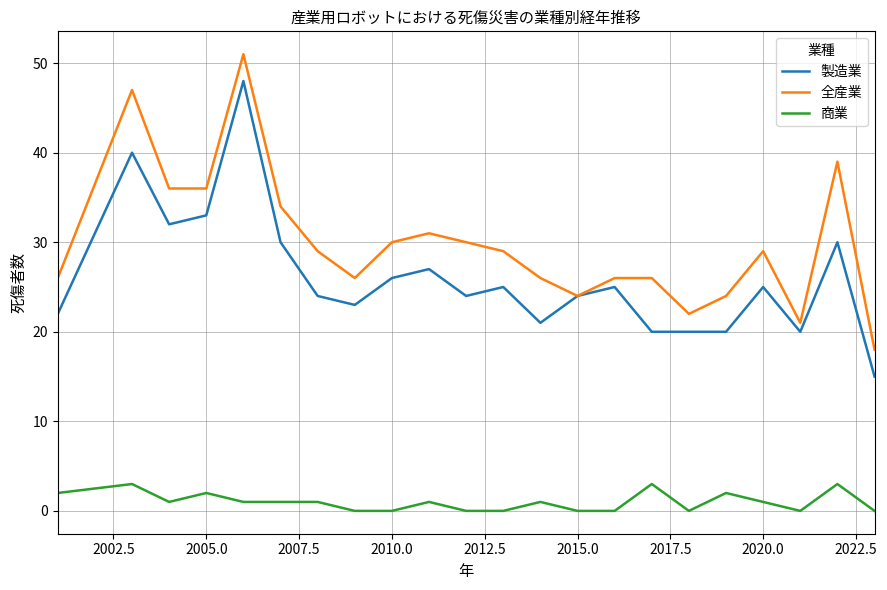

Which series has the largest total across all categories?

全産業